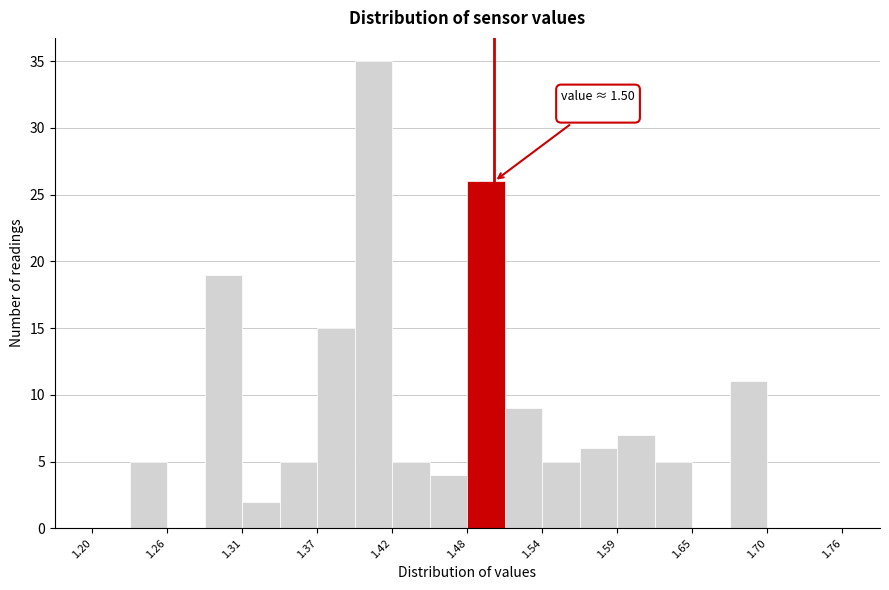

Read against the x-axis, roughly where is the centre of the tallest bar?

1.41